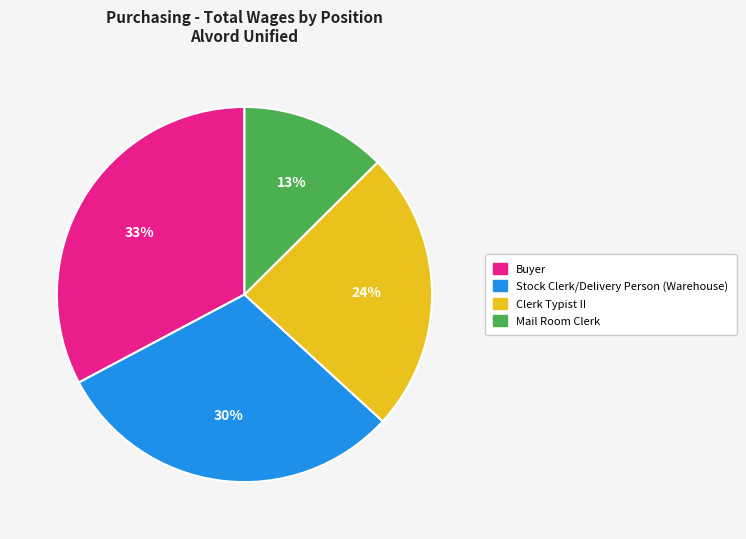

Which category has the smallest portion of the pie?

Mail Room Clerk